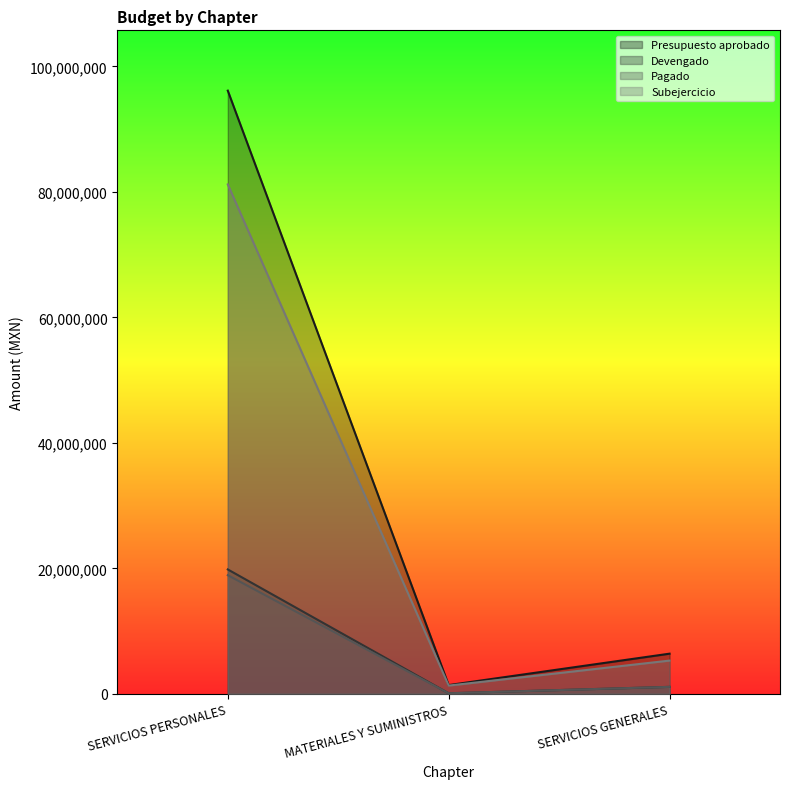

Reading left to right, list all the values displayed in this chart.

Presupuesto aprobado: 96143117.2	1387046.6	6393629.7
Devengado: 19821372.1	79797.2	1101314.6
Pagado: 18906999.9	79797.2	1101314.6
Subejercicio: 81192824.2	1307249.4	5292315.2